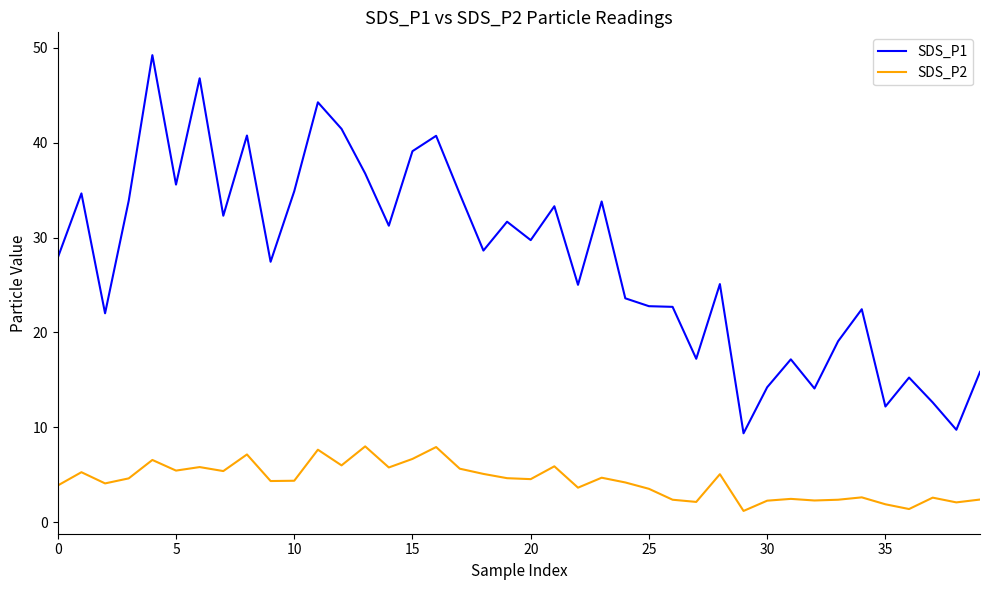

True or false: SDS_P1 and SDS_P2 intersect in this chart.

False